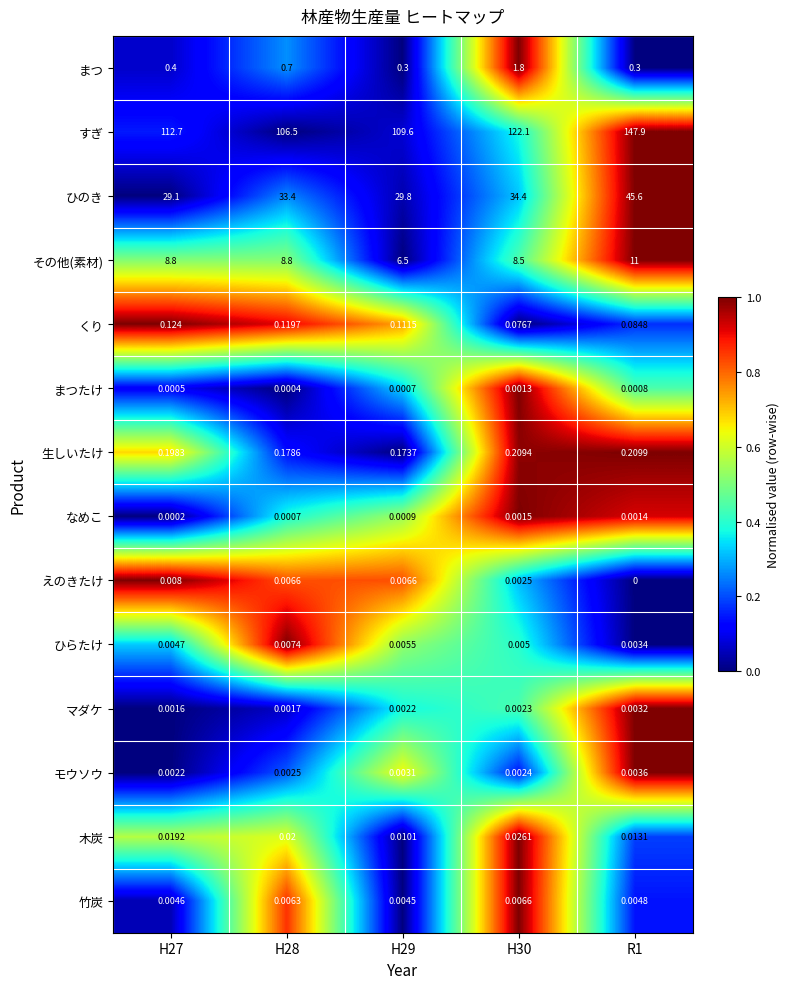

Which series has the largest total across all categories?

すぎ